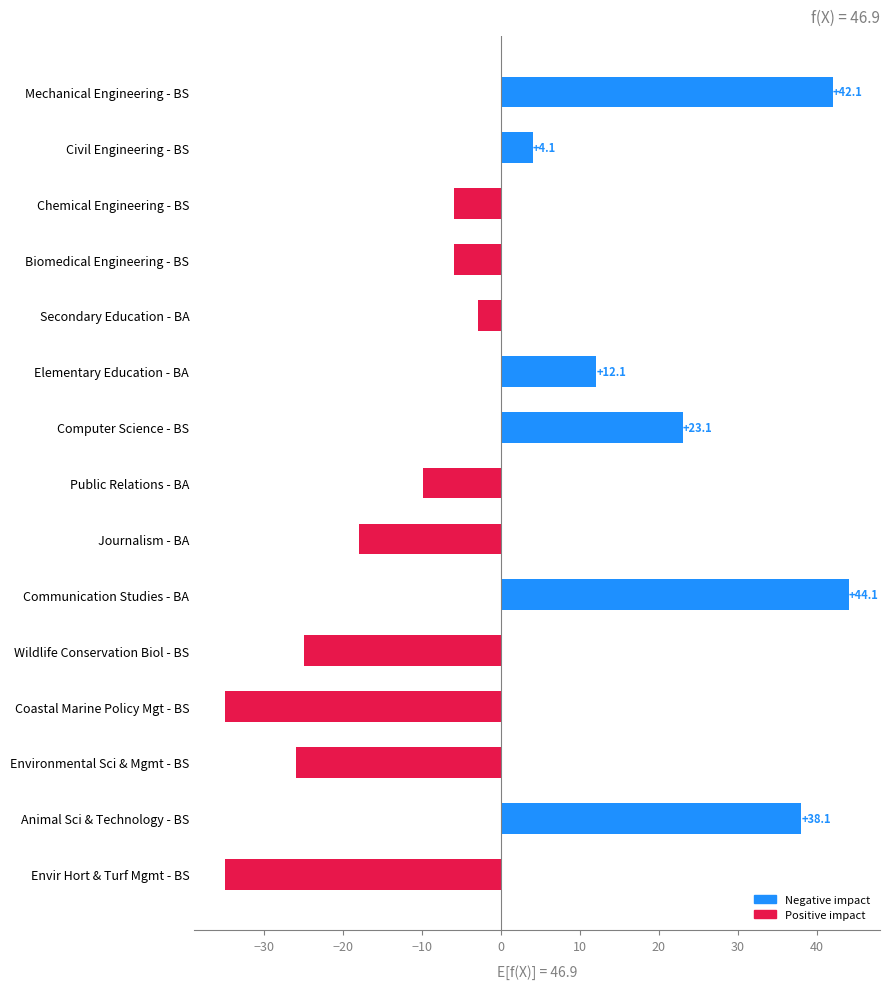

What is the difference between the maximum and minimum values?

79.0